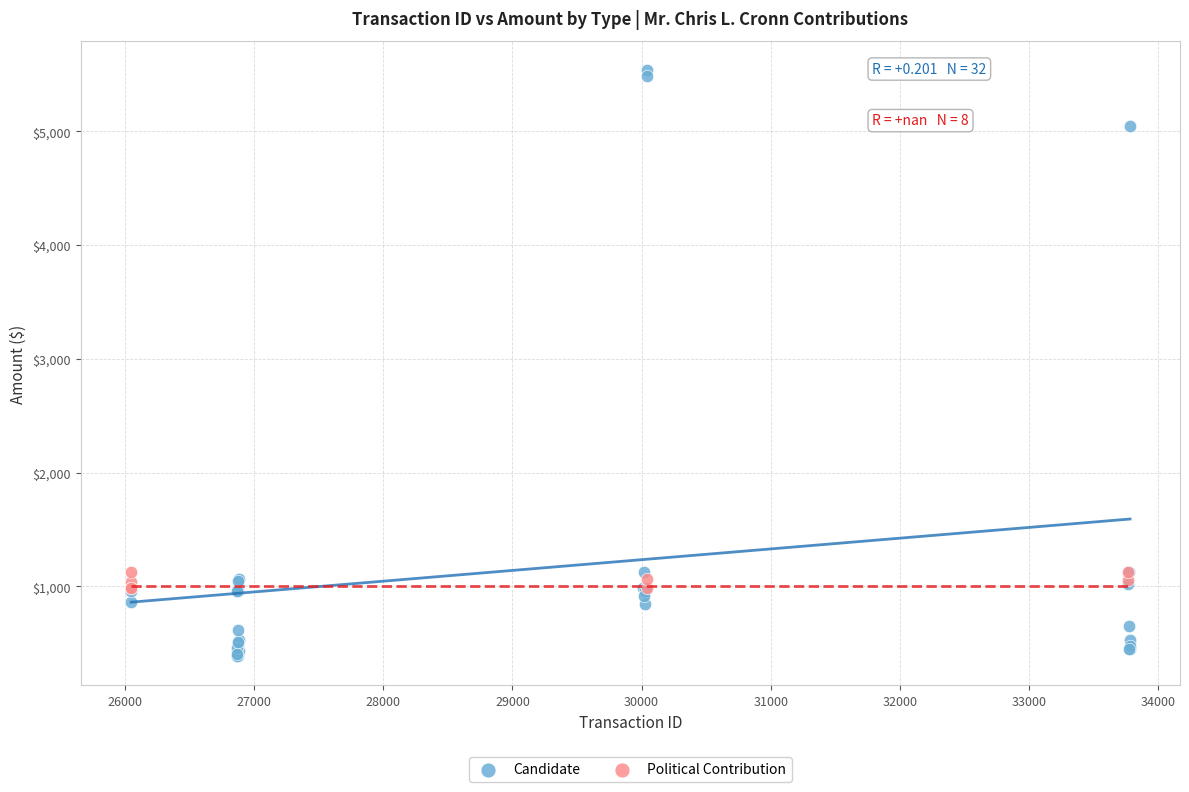

Which series has the widest spread of Y values?

Candidate